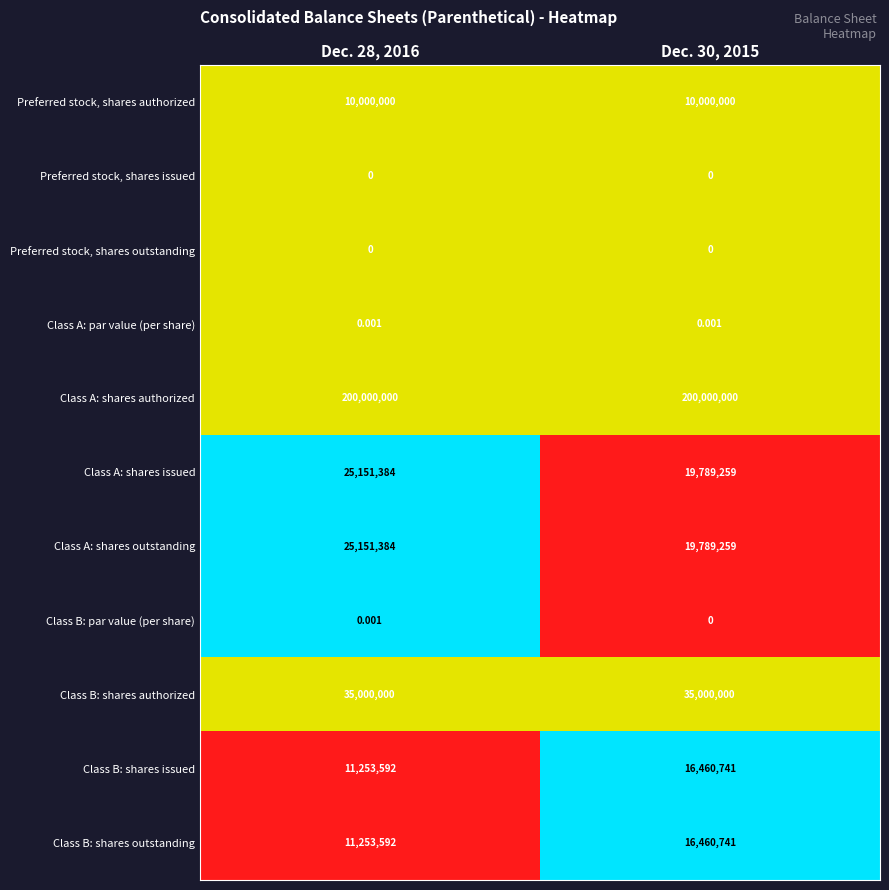

Is the value of Class A: shares outstanding at Dec. 28, 2016 greater than the value of Class B: shares authorized at Dec. 28, 2016?

No